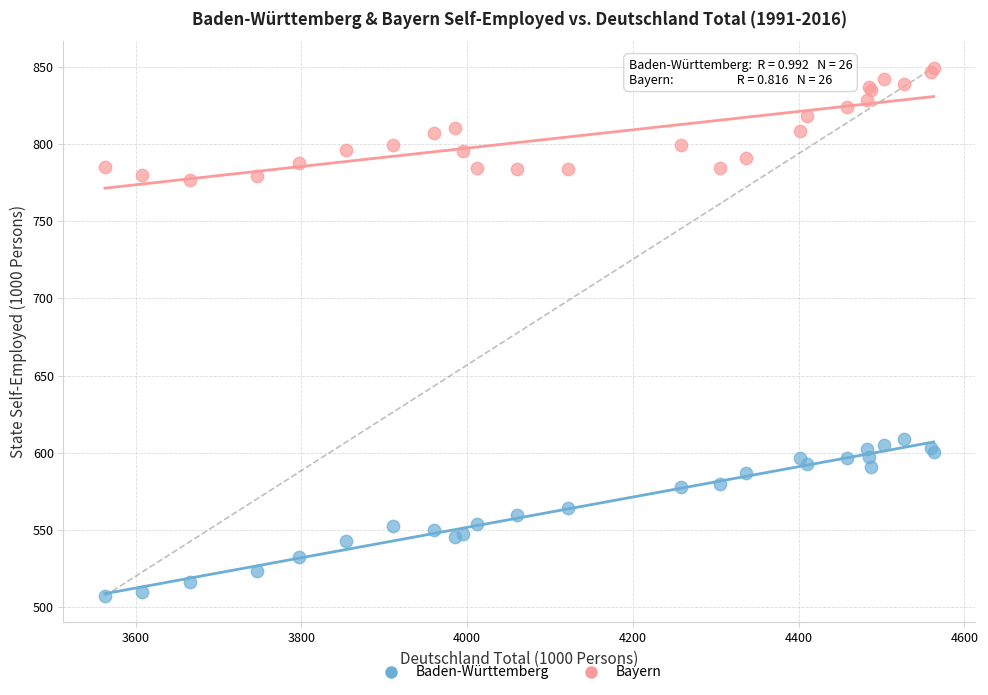

What are all the series names shown in the legend?

Baden-Württemberg, Bayern